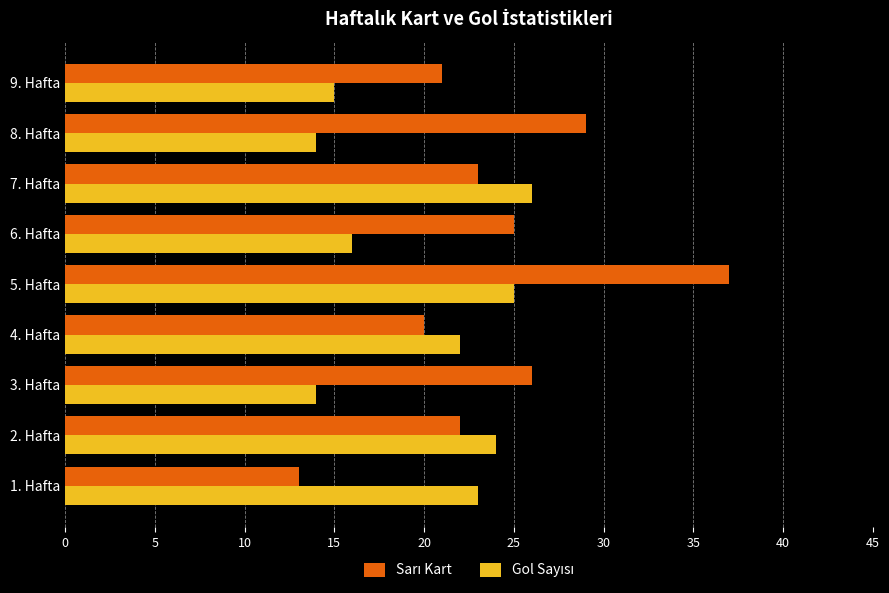

Which label corresponds to the smallest value in the chart?

1. Hafta